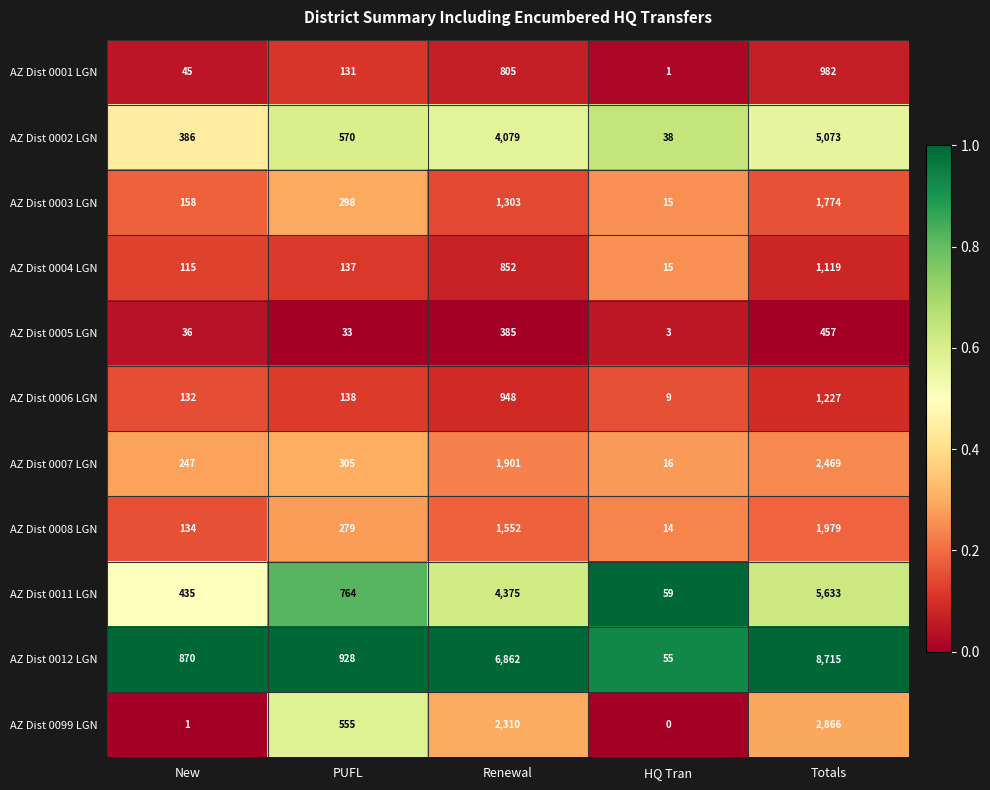

Is it true that AZ Dist 0004 LGN equals 1119 at Totals?

True